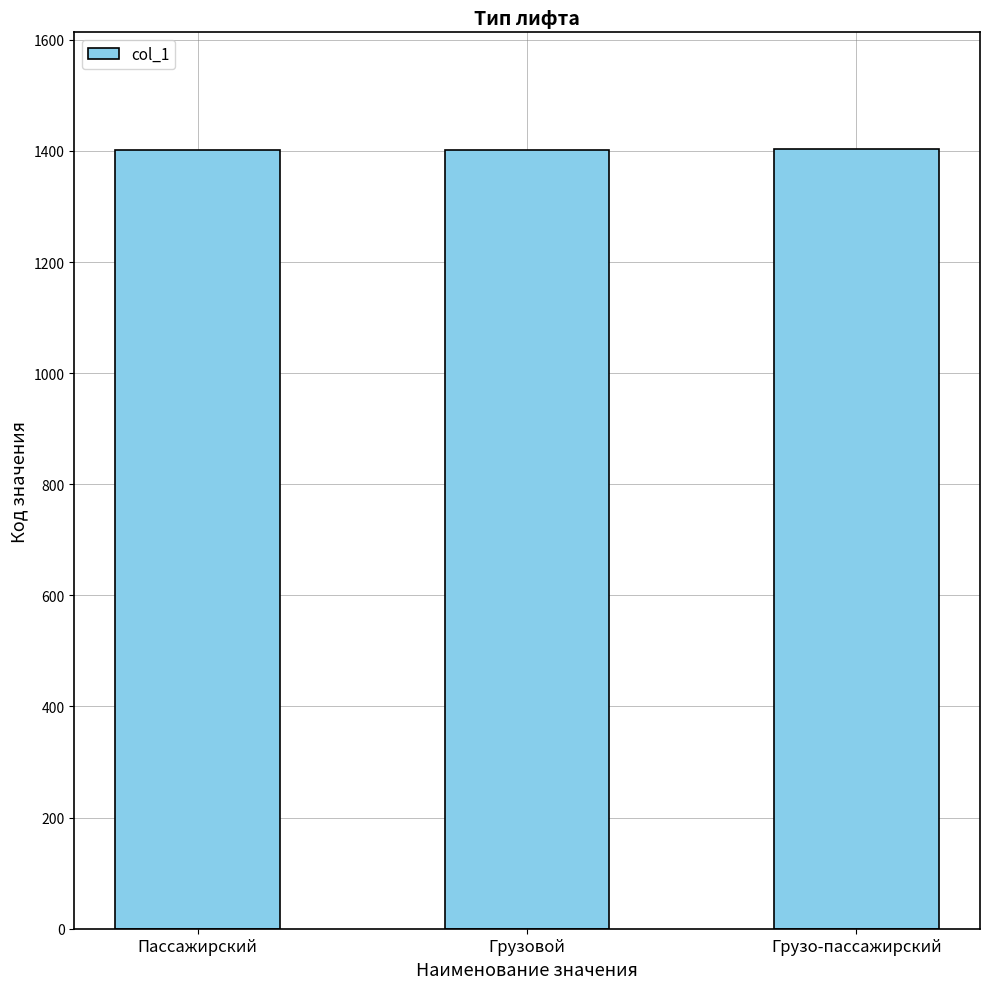

What is the sum of the values at Пассажирский and Грузовой?

2803